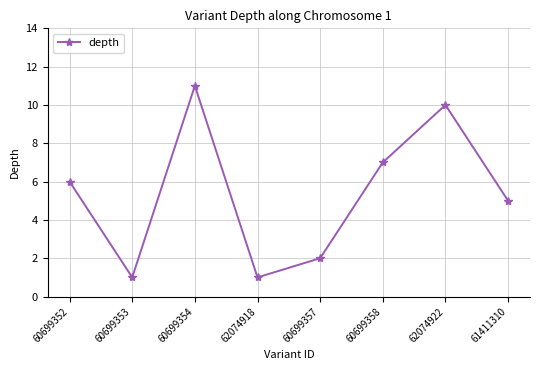

How many lines are shown in the chart?

1